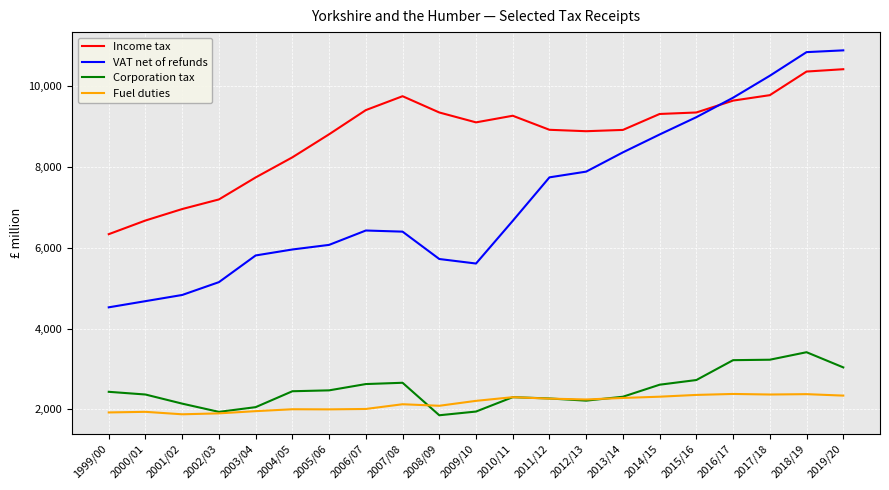

True or false: VAT net of refunds and Fuel duties intersect in this chart.

False